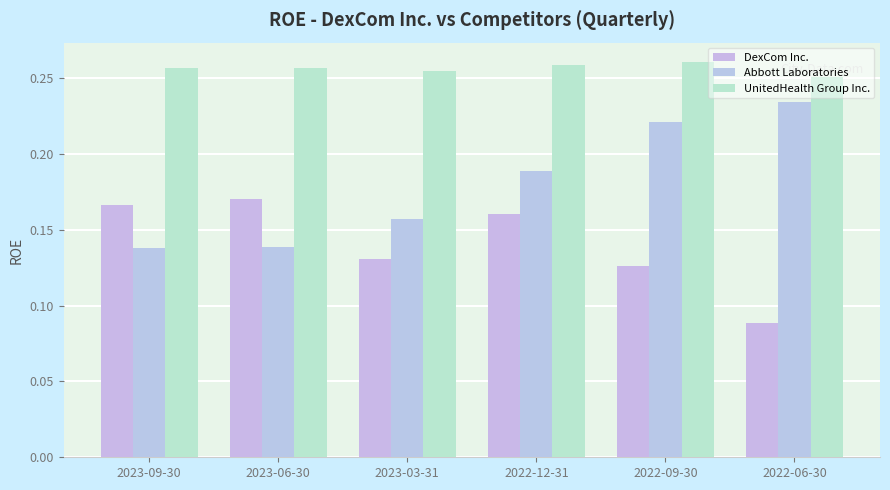

At which category is the sum across all series the highest?

2022-12-31